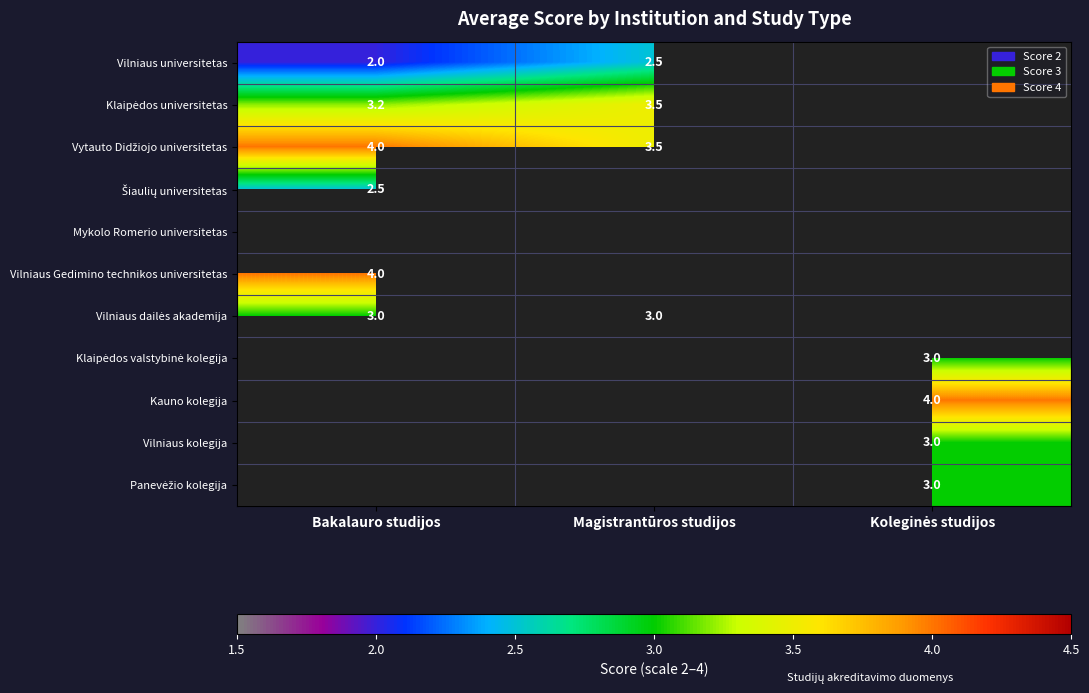

Which series has the largest range (max minus min)?

Vilniaus universitetas